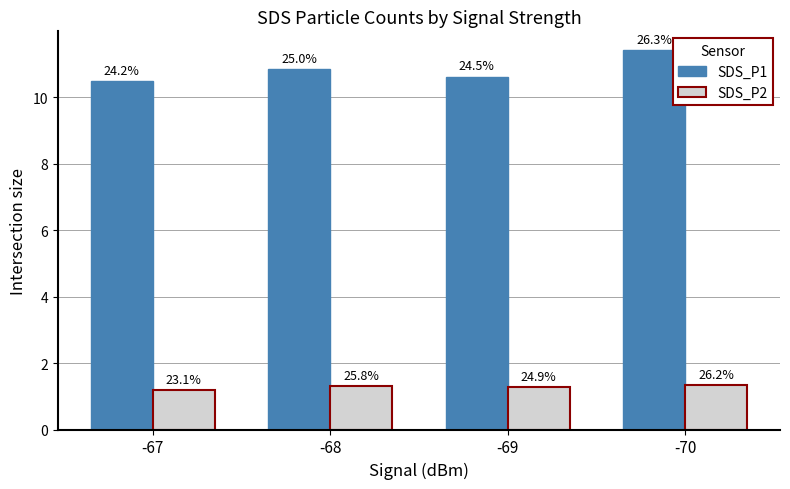

What are all the series names shown in the legend?

SDS_P1, SDS_P2